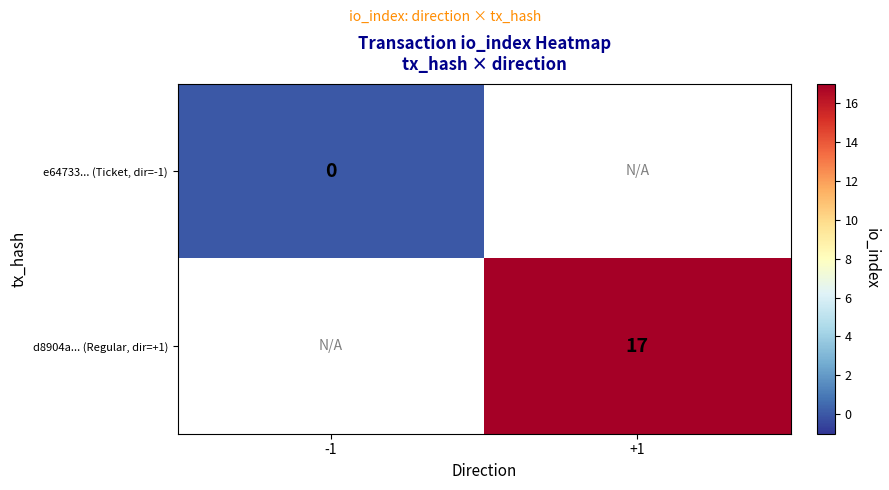

True or false: d8904a... (Regular, dir=+1) has a value of 28 at +1.

False